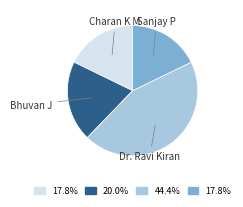

Count the number of slices in the pie.

4